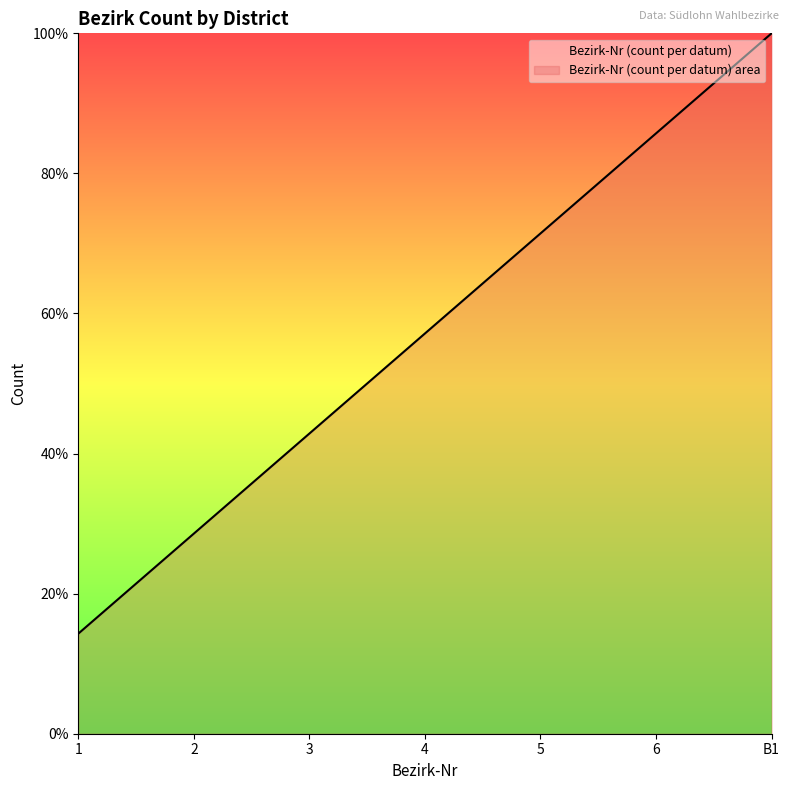

What is the label of the 7th point from the left?

B1